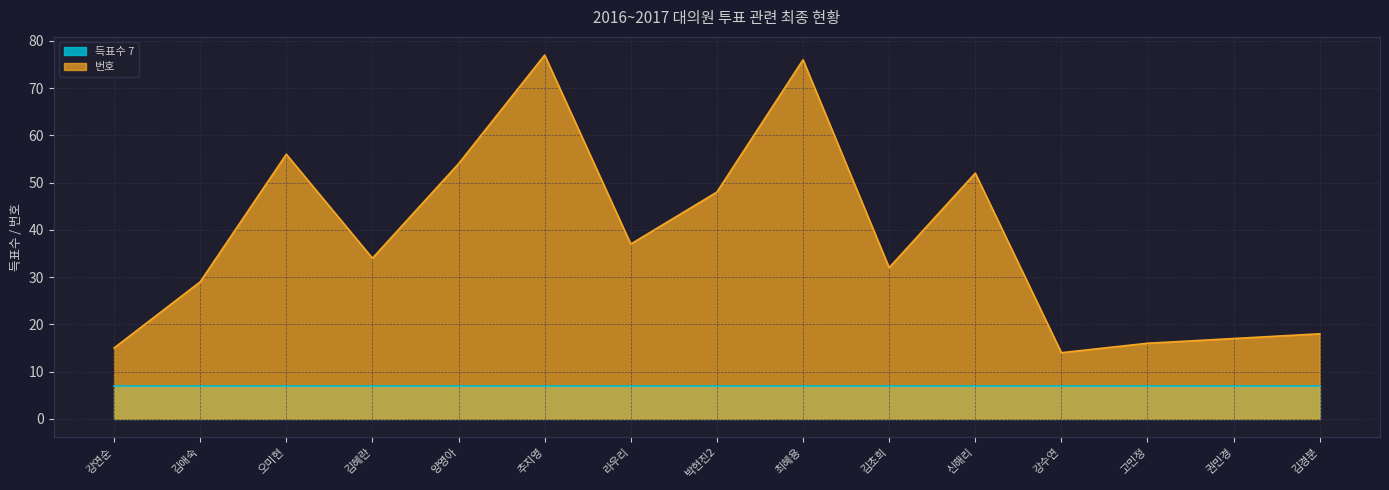

Rank the categories by value from highest to lowest.

추지영, 최혜용, 오미현, 양영아, 신해리, 박현진2, 라우리, 김혜란, 김초희, 김애숙, 김경분, 권민경, 고민정, 강연순, 강수연